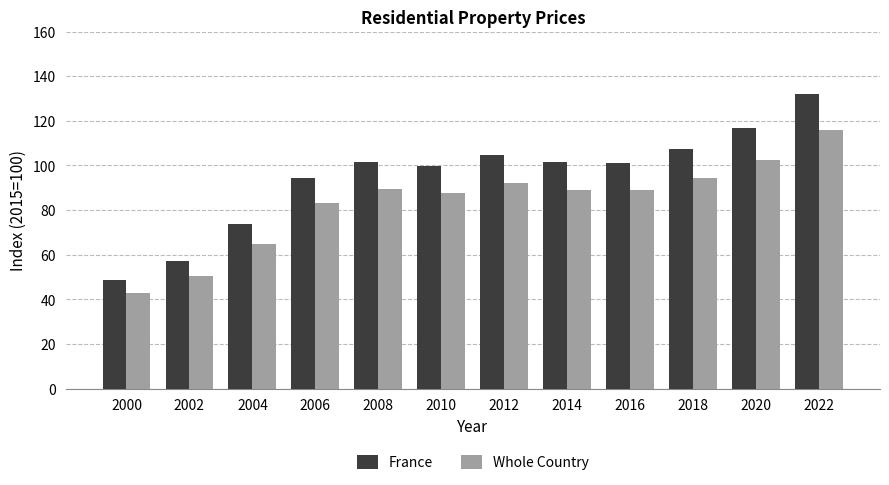

Count the number of categories in the chart.

12